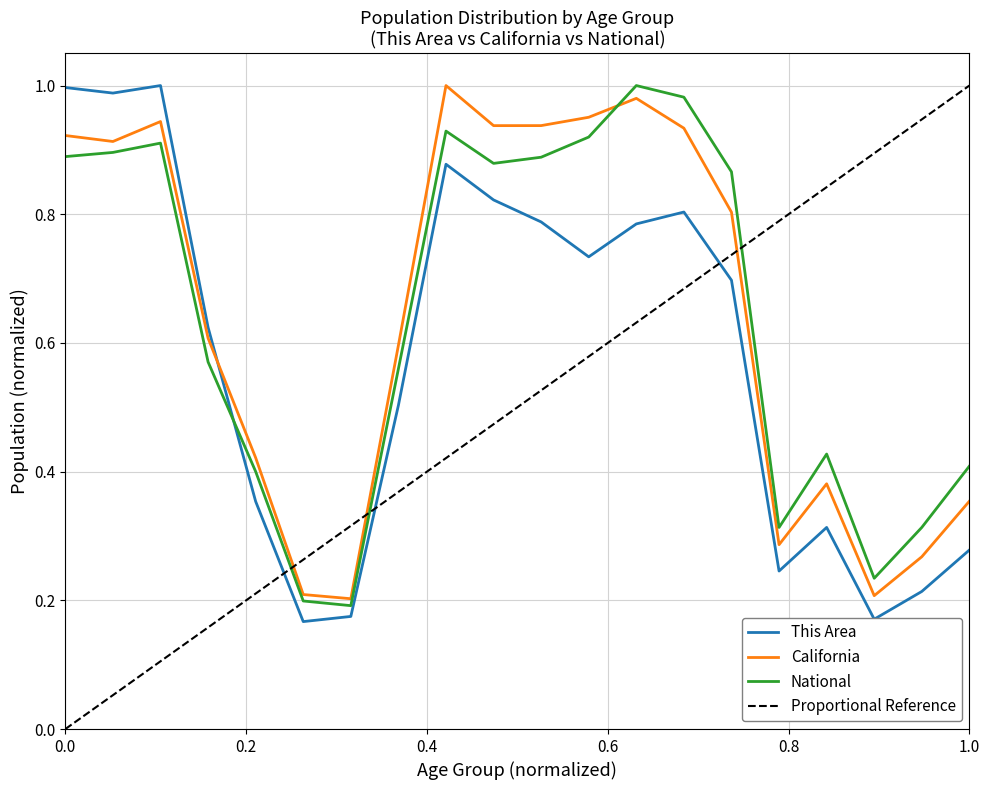

Which series has the largest range (max minus min)?

This Area